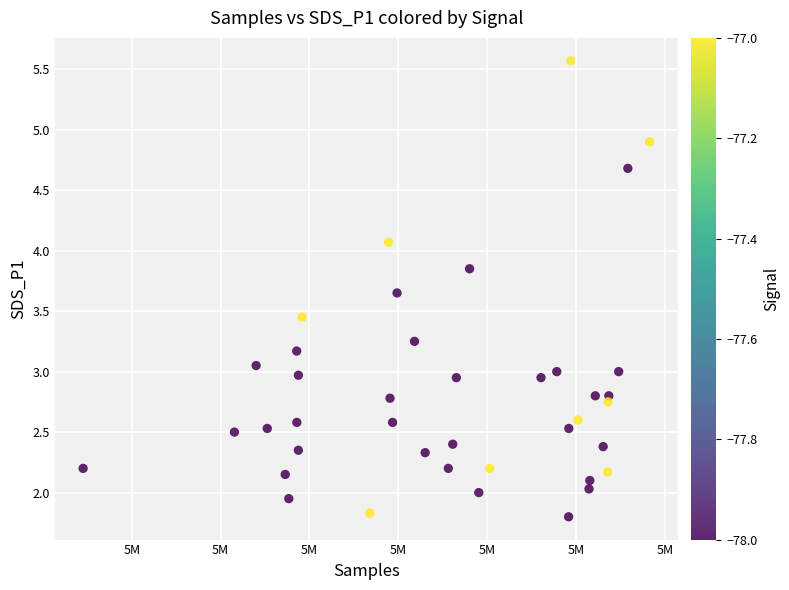

What is the range of X values (max minus min)?

31882.0